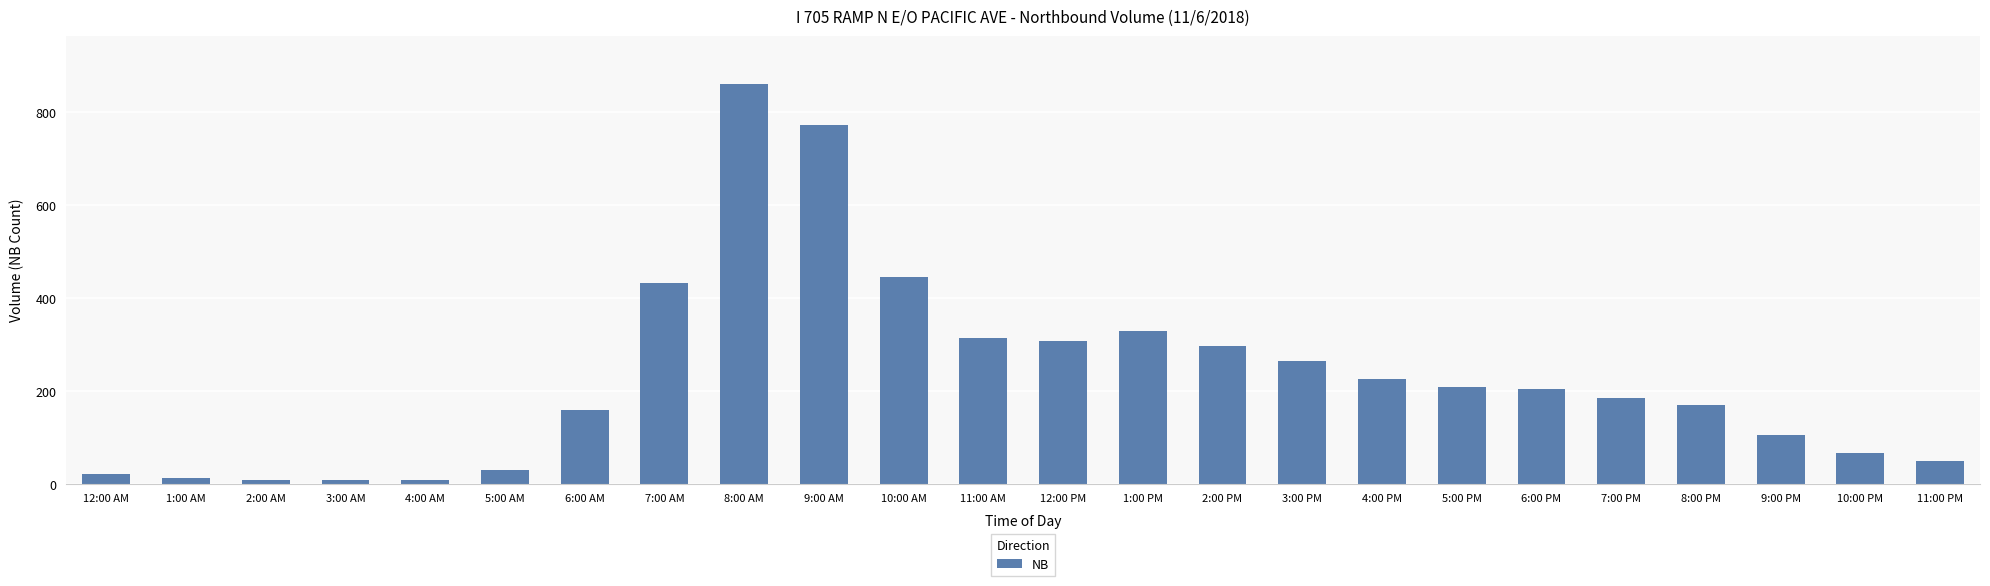

Which has a higher value, 8:00 AM or 4:00 PM?

8:00 AM